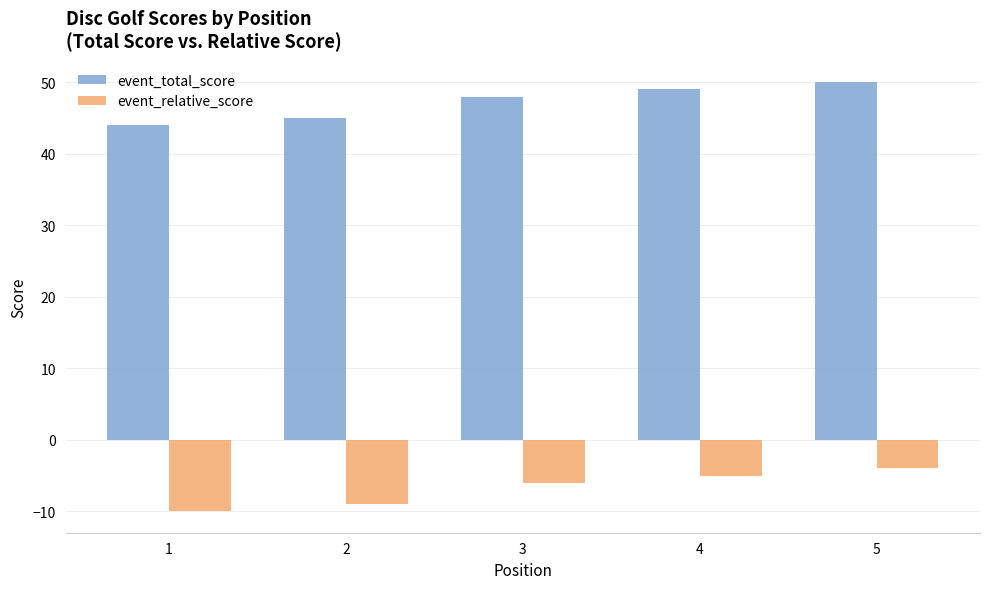

Count the event_relative_score values in the range -9 to -5.

3